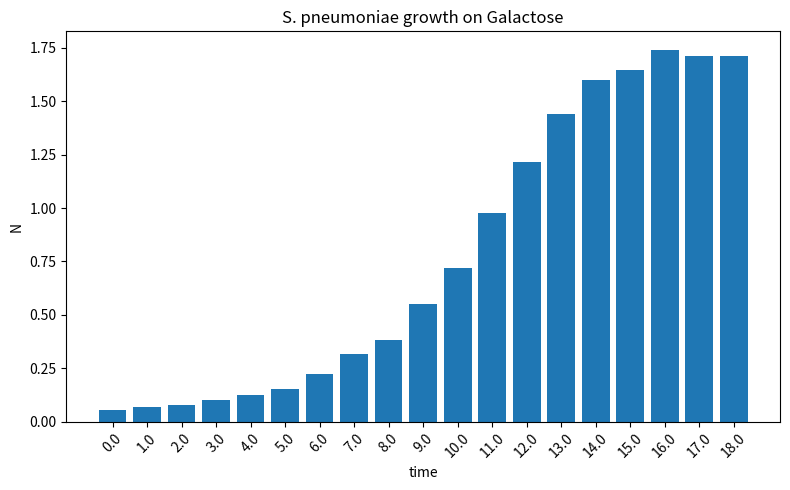

Are the bars horizontal?

No